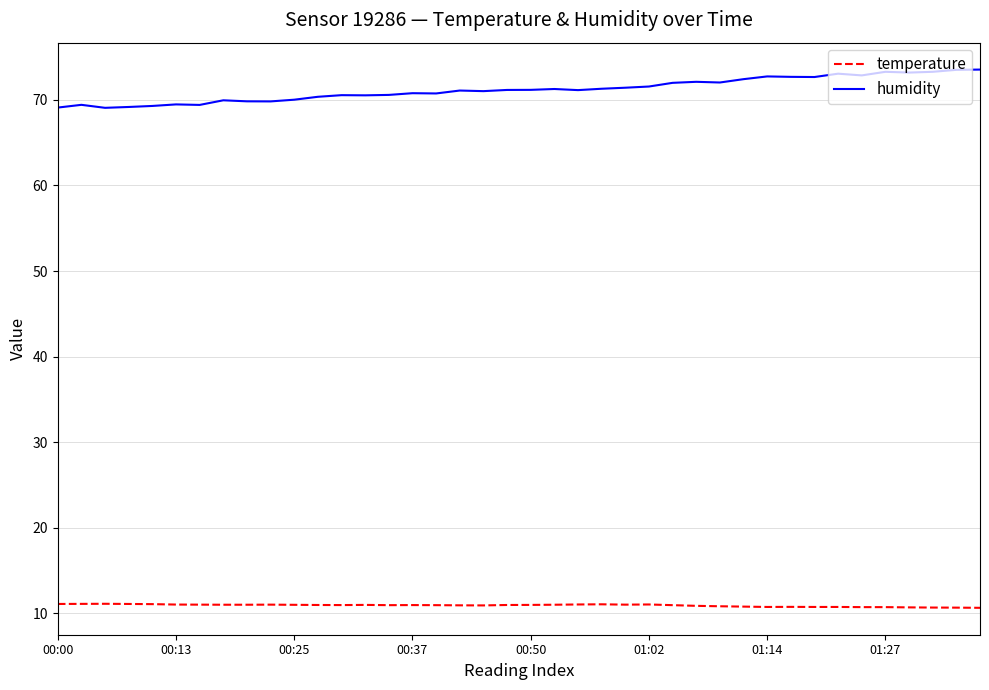

Rank the series by their average value, from highest to lowest.

humidity, temperature